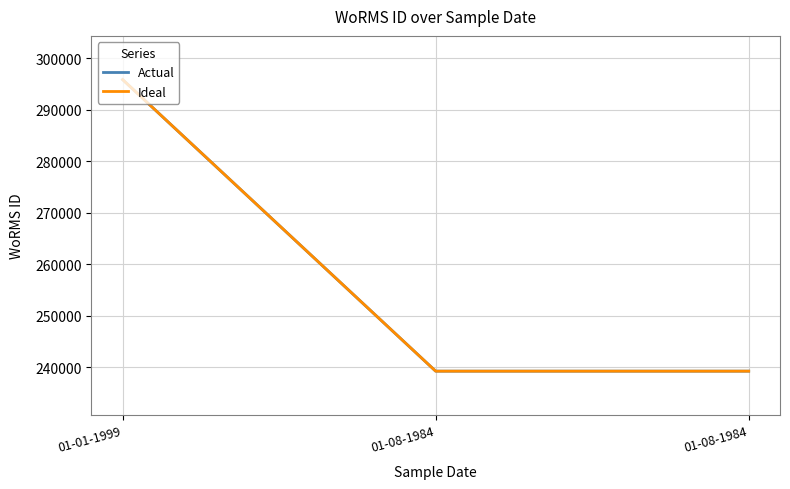

What is the value of the Ideal point at the 2nd from the left?

239201